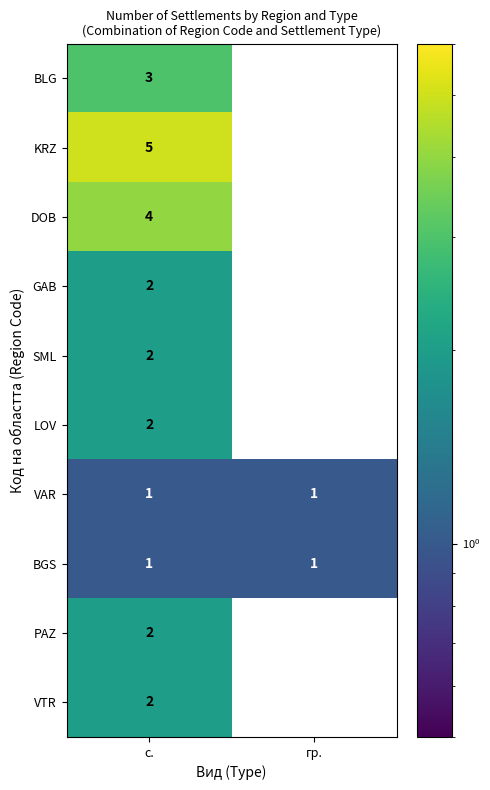

The value of PAZ at с. is 3. True or false?

False